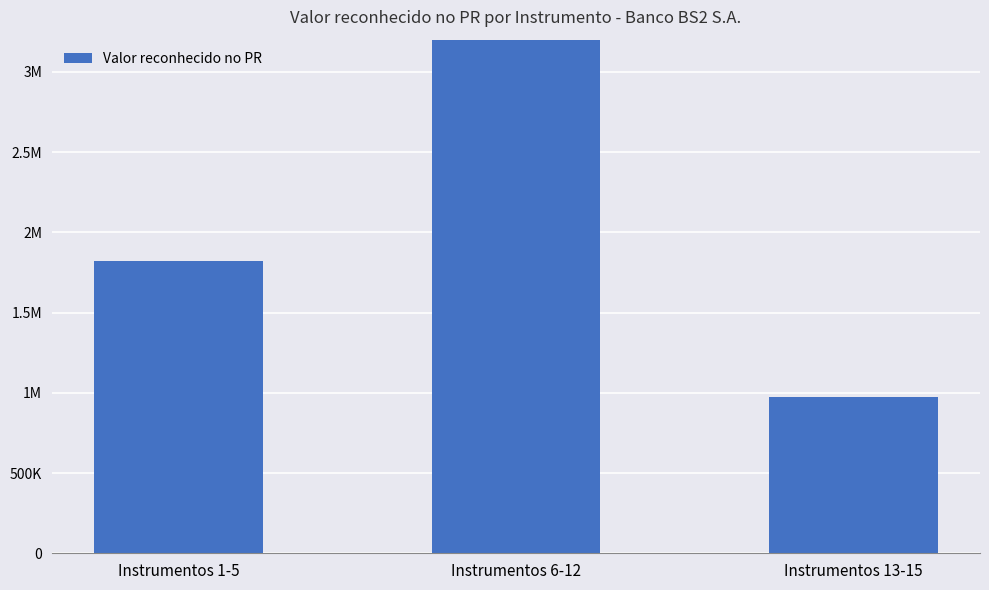

What is the maximum value shown in the chart?

4354949.9